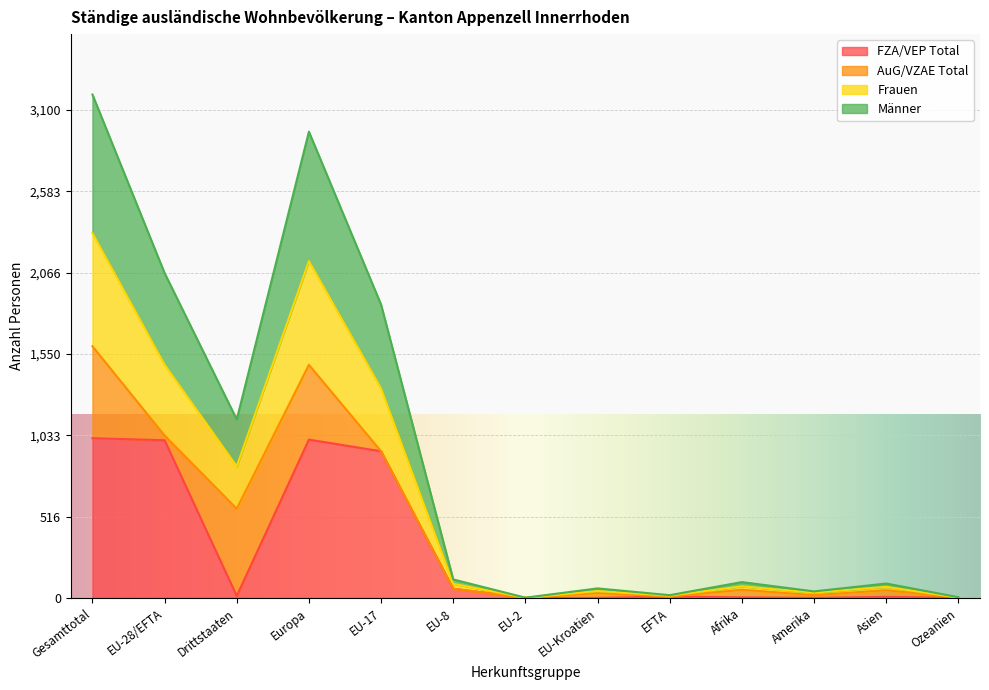

The FZA/VEP Total series shows 7 at Asien. True or false?

True